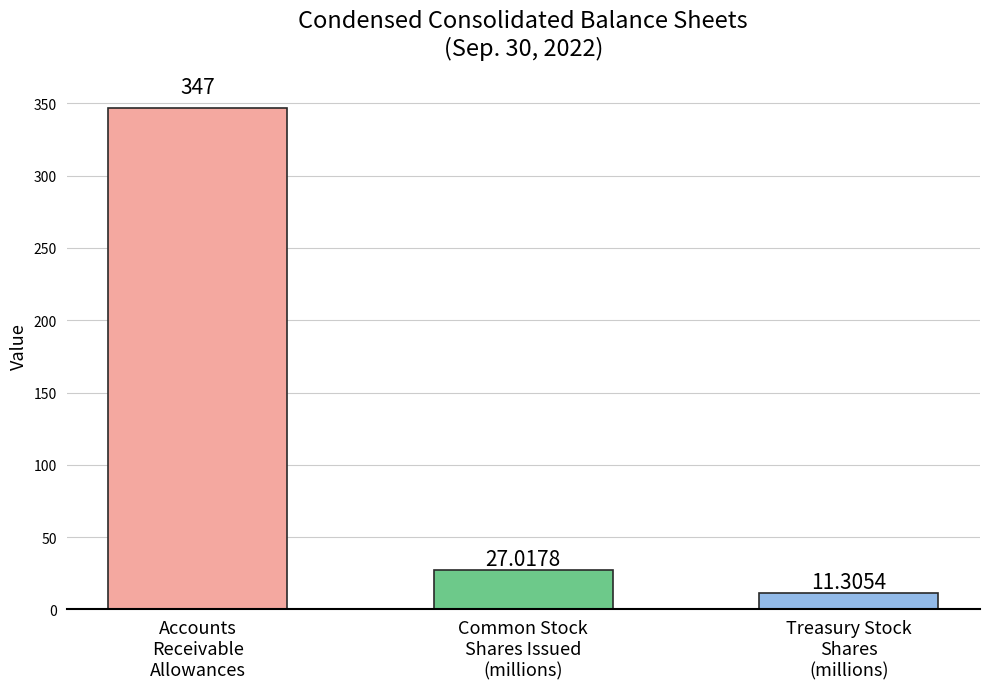

What is the change in value from Accounts
Receivable
Allowances to Treasury Stock
Shares
(millions)?

-335.7